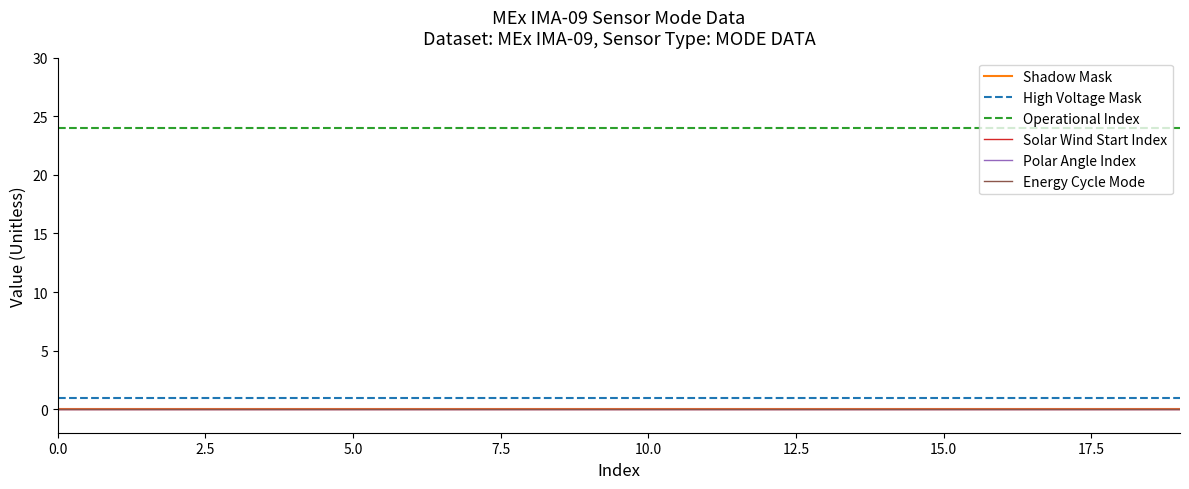

Does the chart display data point markers on the line(s)?

No